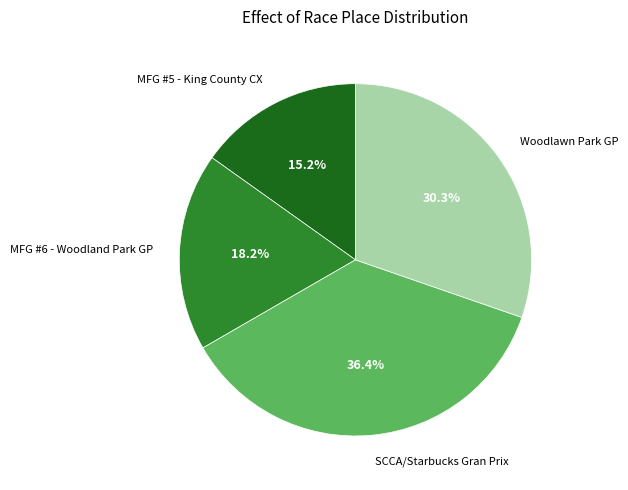

Count the number of slices in the pie.

4